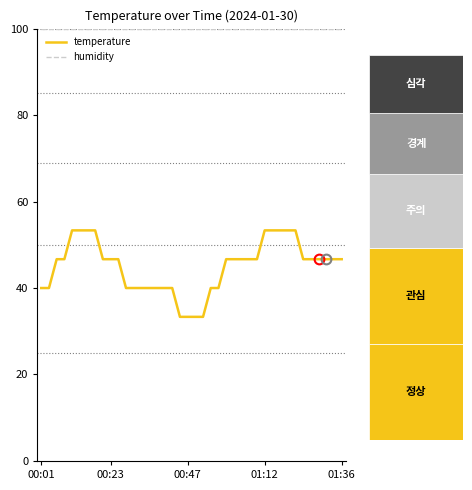

Reading left to right, list all the values displayed in this chart.

temperature: 40.0	40.0	46.7	46.7	53.3	53.3	53.3	53.3	46.7	46.7	46.7	40.0	40.0	40.0	40.0	40.0	40.0	40.0	33.3	33.3	33.3	33.3	40.0	40.0	46.7	46.7	46.7	46.7	46.7	53.3	53.3	53.3	53.3	53.3	46.7	46.7	46.7	46.7	46.7	46.7
humidity: 99.9	99.9	99.9	99.9	99.9	99.9	99.9	99.9	99.9	99.9	99.9	99.9	99.9	99.9	99.9	99.9	99.9	99.9	99.9	99.9	99.9	99.9	99.9	99.9	99.9	99.9	99.9	99.9	99.9	99.9	99.9	99.9	99.9	99.9	99.9	99.9	99.9	99.9	99.9	99.9